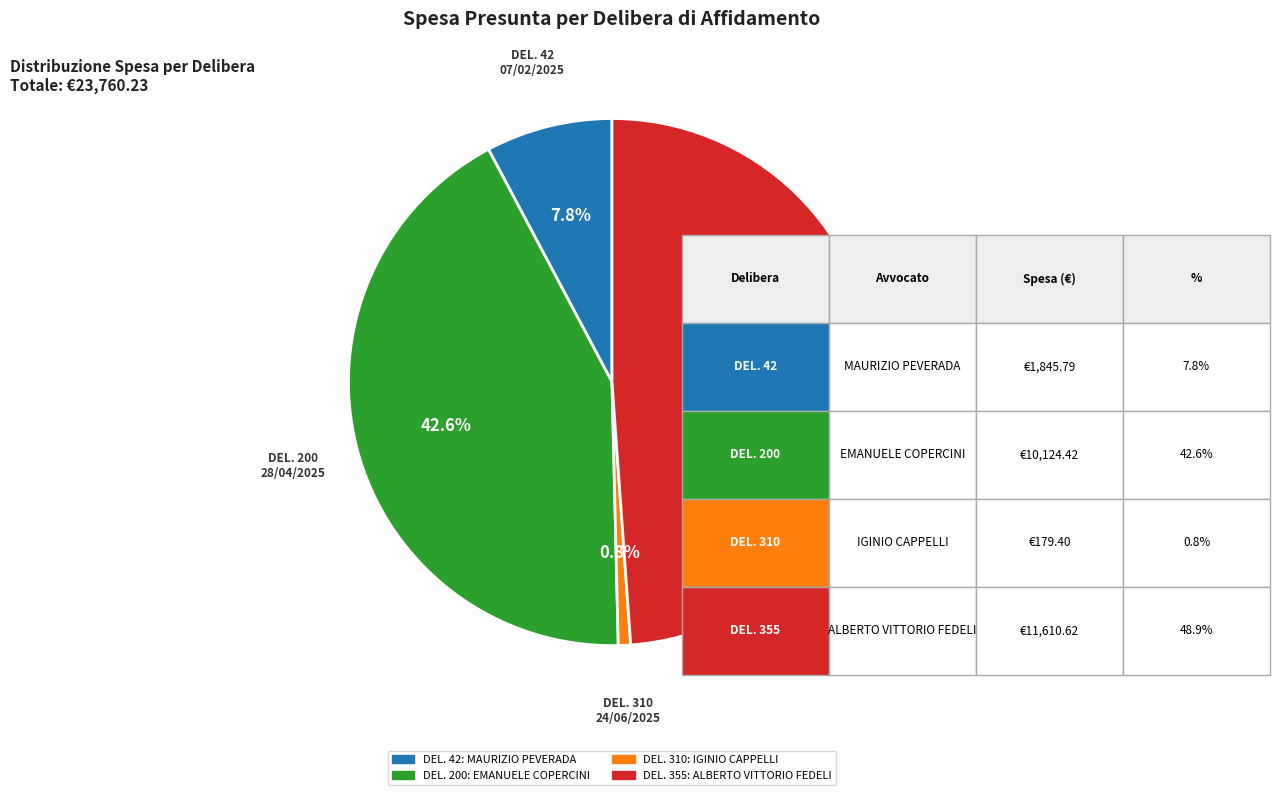

How many slices are in this pie chart?

4